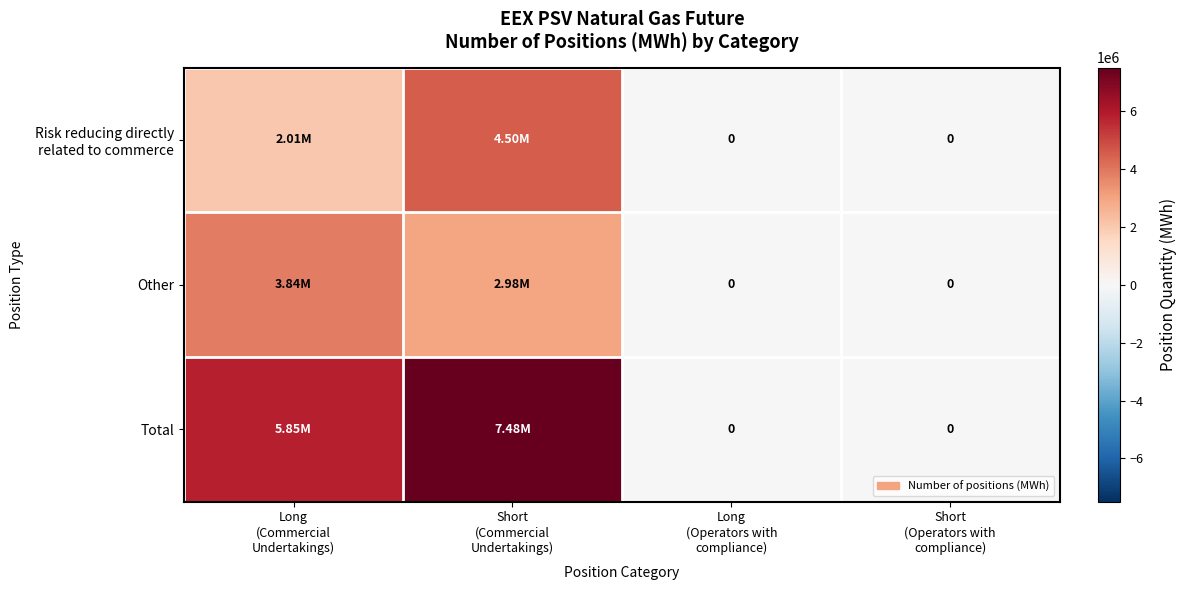

At which label is Risk reducing directly related to commerce closest to 2251727?

Long (Commercial Undertakings)